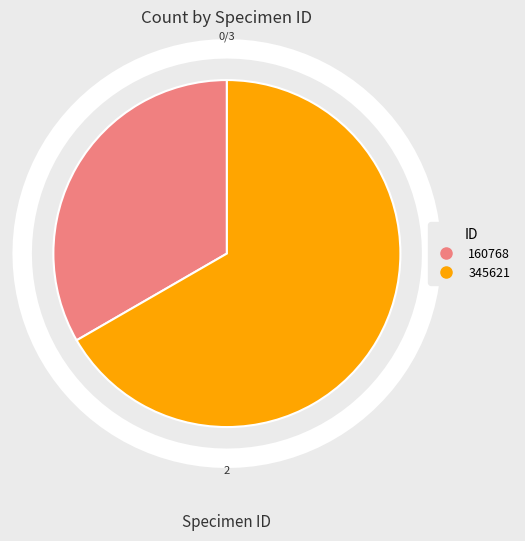

How many slices are in this pie chart?

2